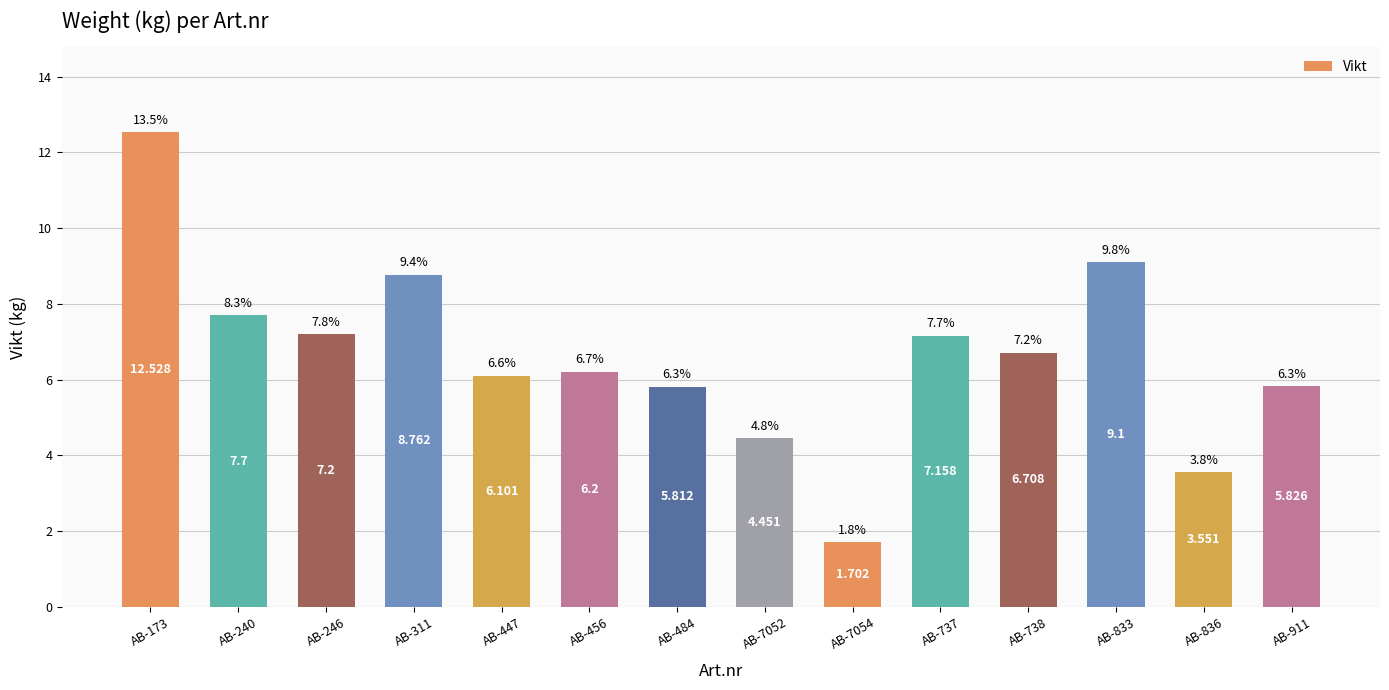

Reading left to right, transcribe all the data shown in this chart.

AB-173=12.5	AB-240=7.7	AB-246=7.2	AB-311=8.8	AB-447=6.1	AB-456=6.2	AB-484=5.8	AB-7052=4.5	AB-7054=1.7	AB-737=7.2	AB-738=6.7	AB-833=9.1	AB-836=3.6	AB-911=5.8